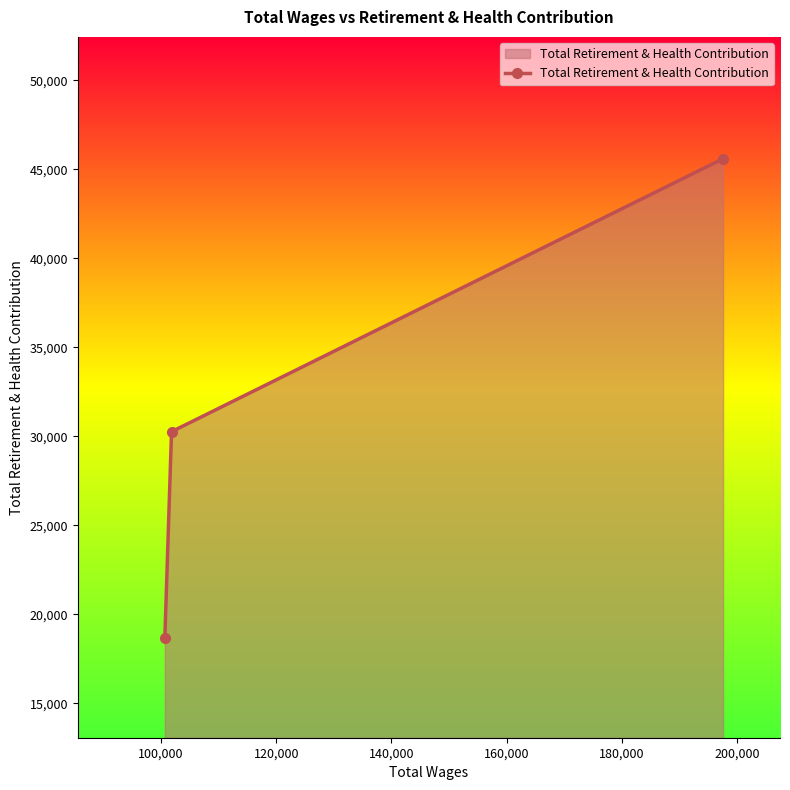

What is the maximum value shown in the chart?

45604